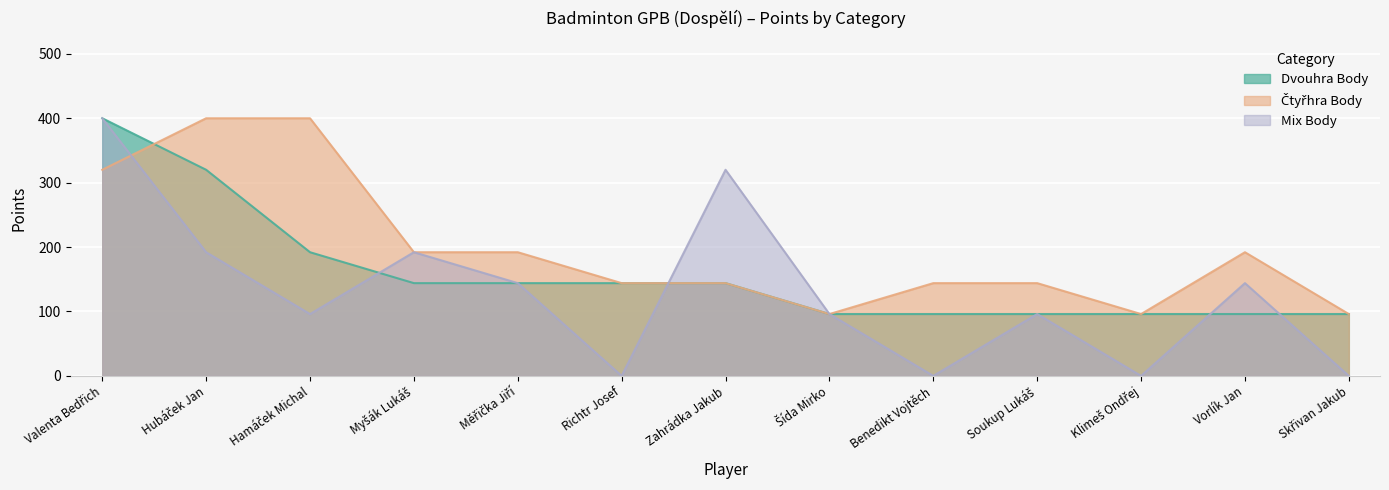

Is the value of Mix Body at Myšák Lukáš greater than the value of Dvouhra Body at Měřička Jiří?

Yes